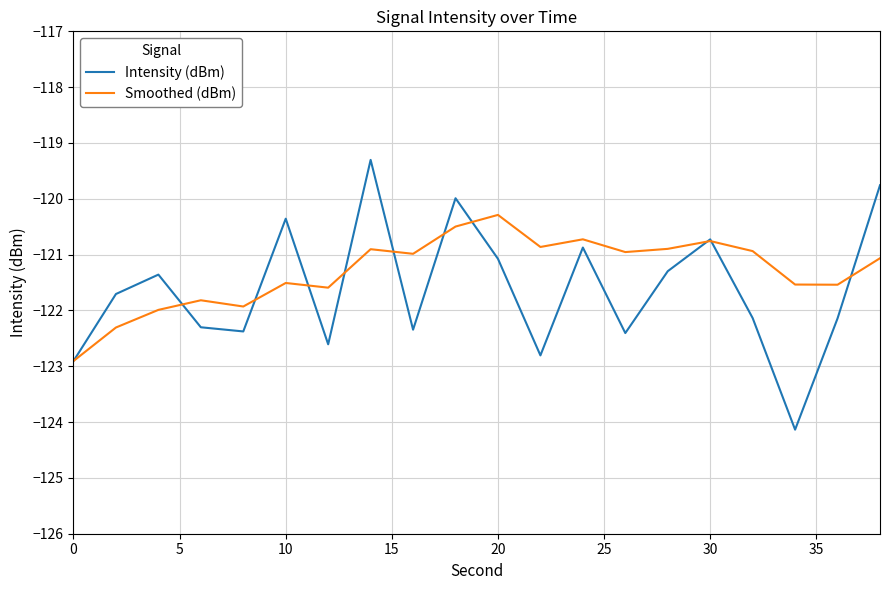

Which series has the widest spread of values?

Intensity (dBm)